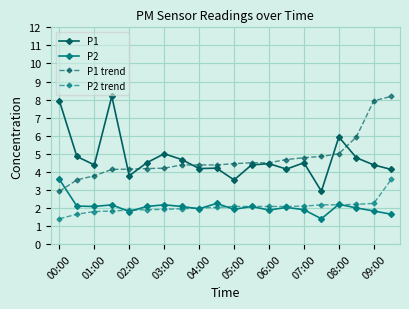

True or false: P1 and P2 intersect in this chart.

False